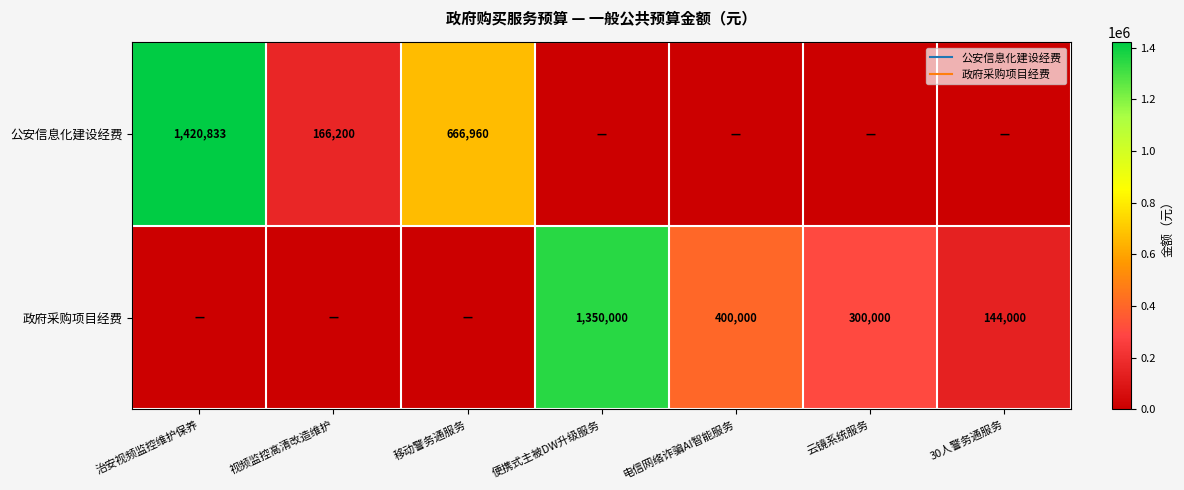

The value of 公安信息化建设经费 at 治安视频监控维护保养 is 1420833.3. True or false?

True